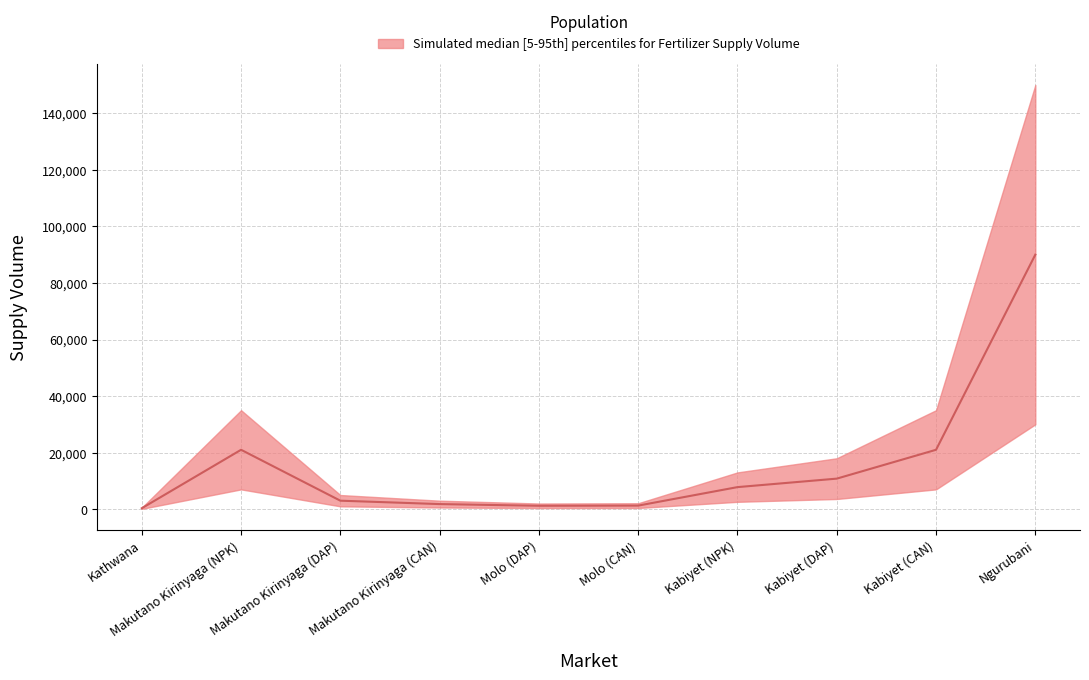

What is the maximum value shown in the chart?

90000